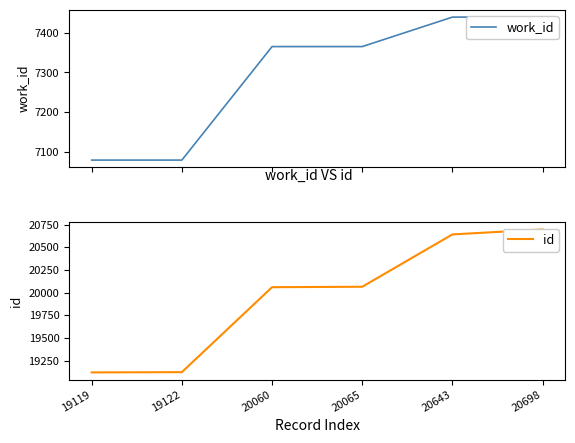

How many distinct data groups are displayed?

2